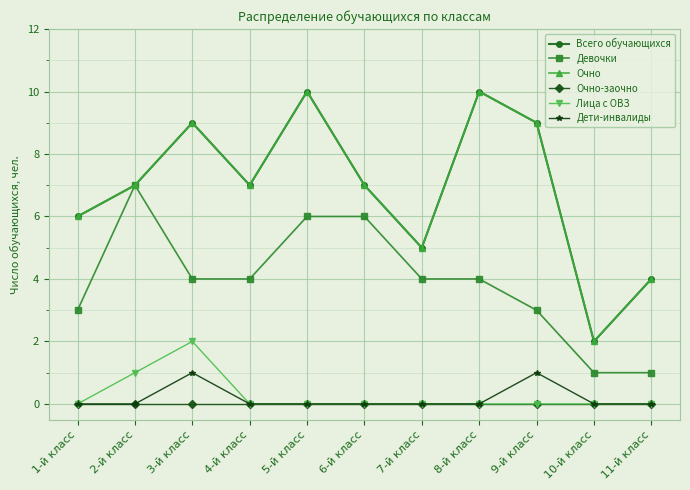

Is it true that Девочки equals 3 at 9-й класс?

True